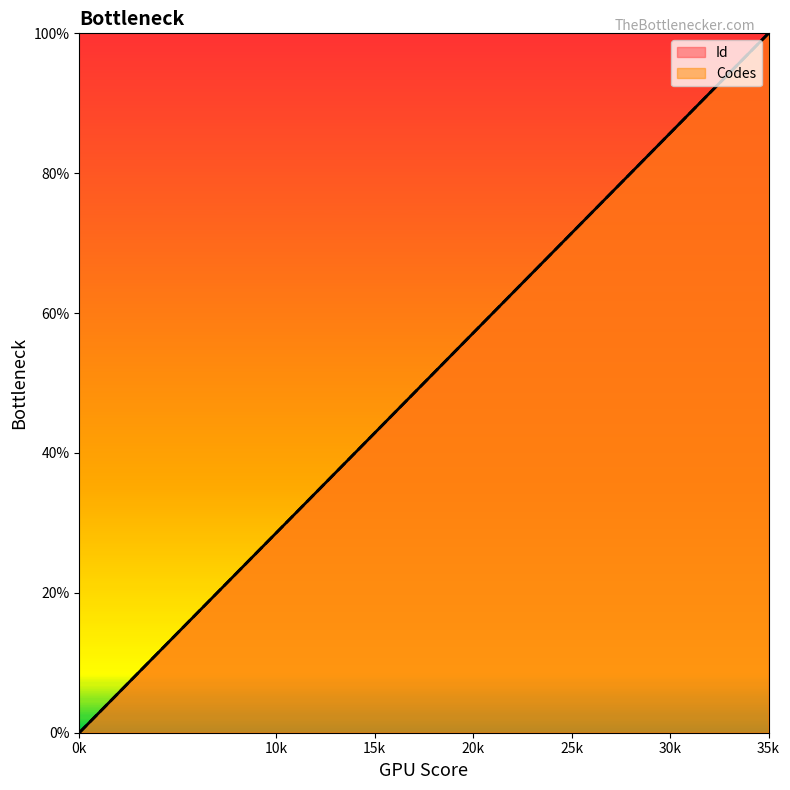

What is the difference between the second highest and minimum values in the Id series?

85.7